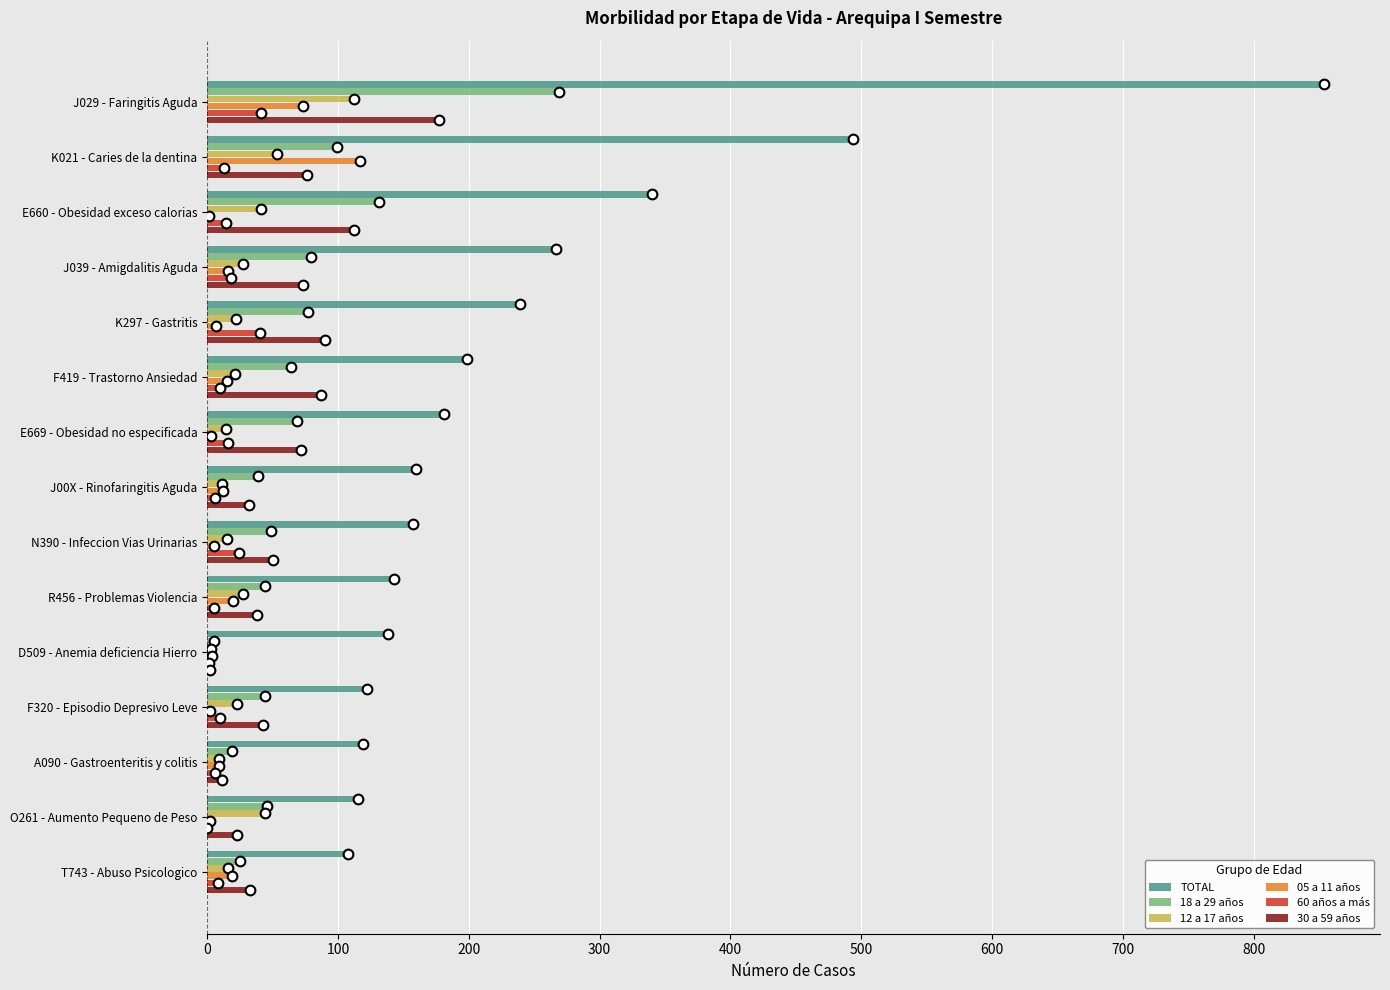

What is the maximum value shown in the chart?

854